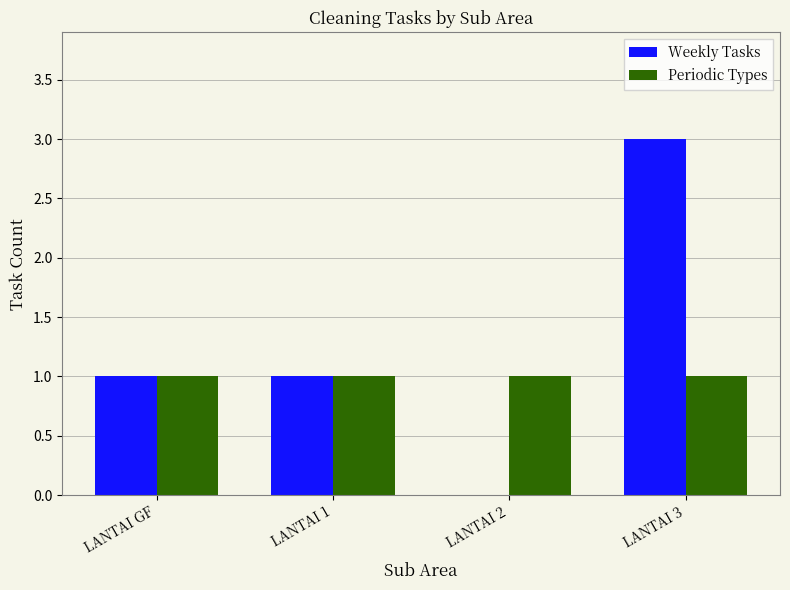

What is the sum of all Periodic Types values?

4